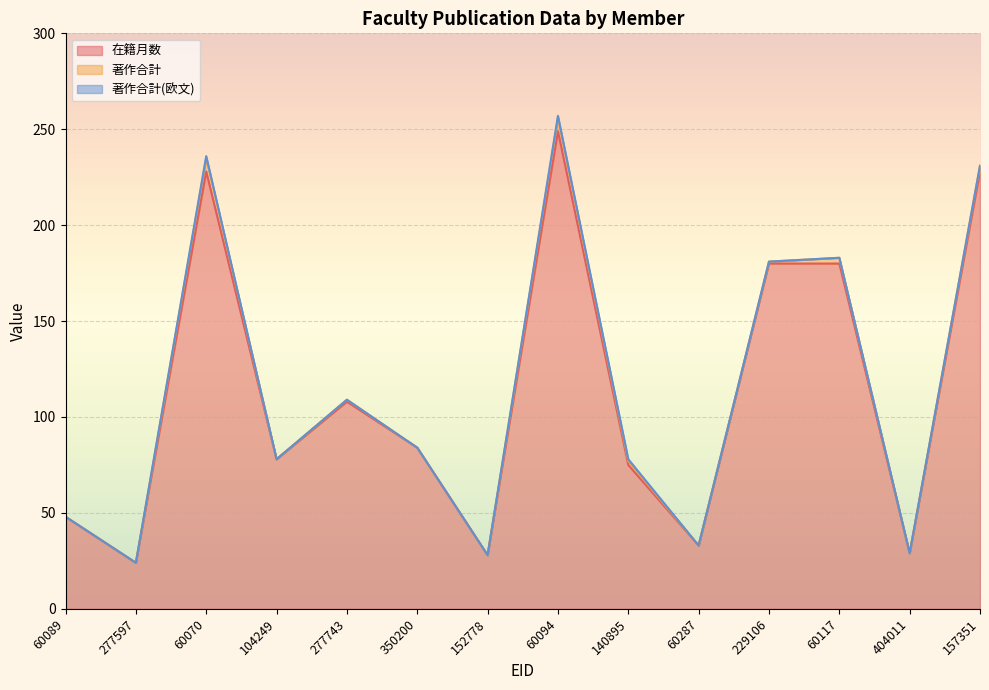

True or false: 著作合計 has more than 1 points higher than both neighbors.

True